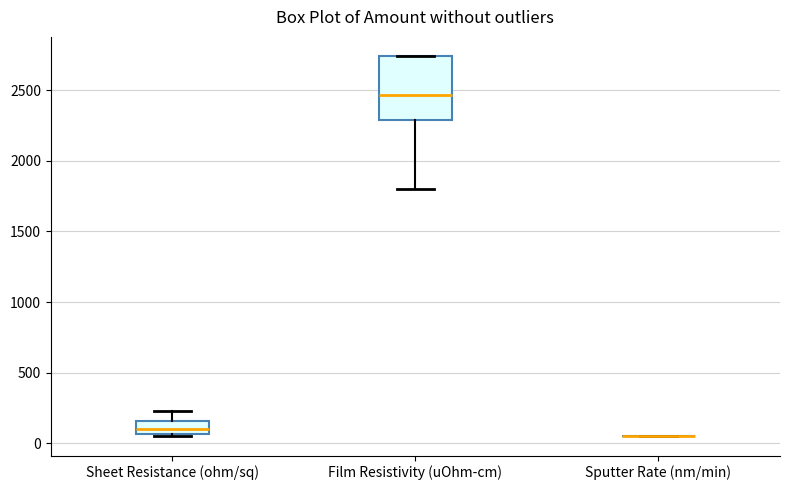

Reading left to right, transcribe this box plot: for each box, give where its median line is, the range the box spans, and where its two whiskers end, as read against the y-axis. The values are not printed on the chart, so give them approximately, as read against the axis.

Sheet Resistance (ohm/sq): median 100, box 50 to 150, whiskers 50 to 250
Film Resistivity (uOhm-cm): median 2450, box 2300 to 2750, whiskers 1800 to 2750
Sputter Rate (nm/min): box collapsed to a line at 50, whiskers 50 to 50